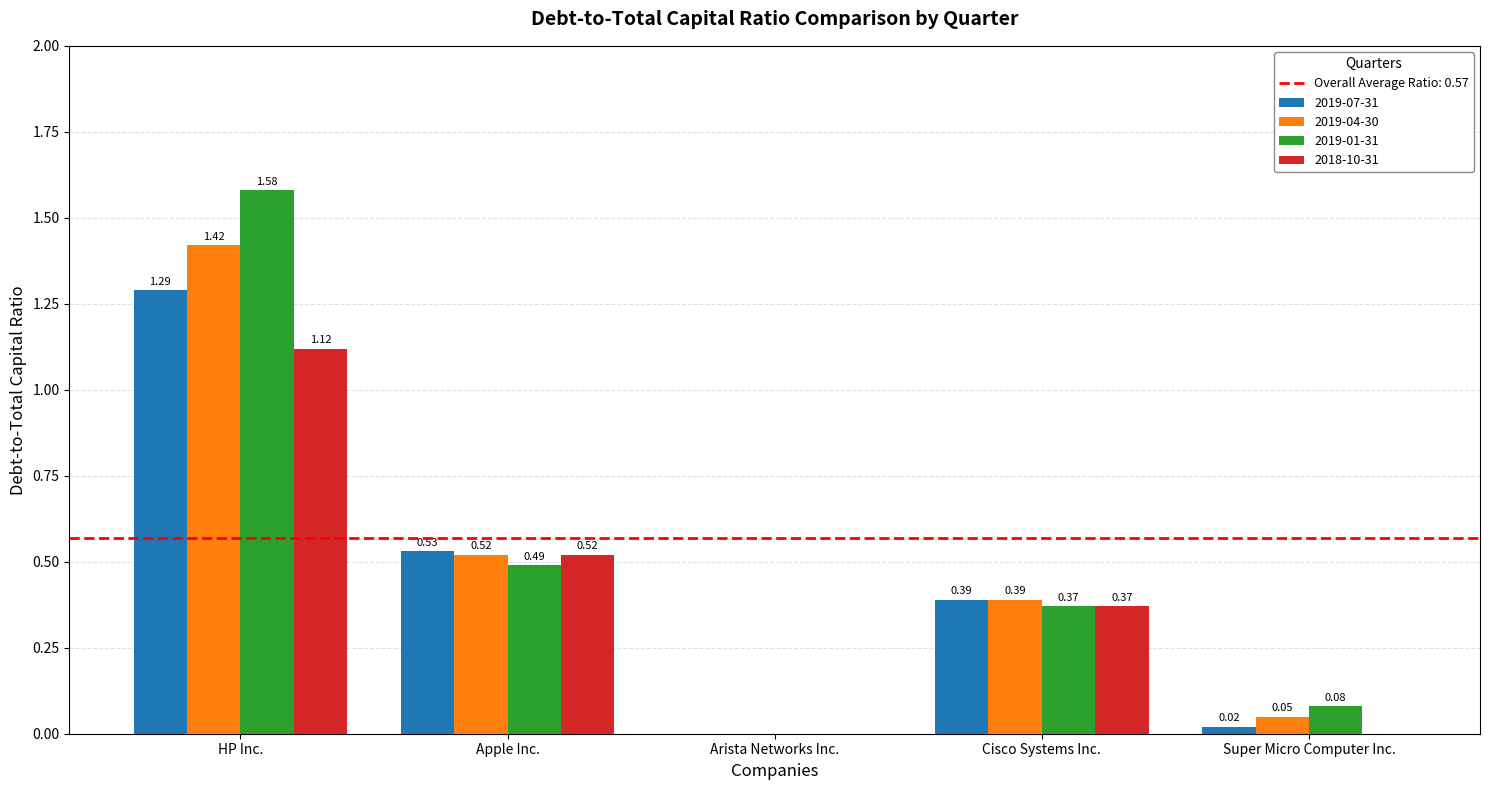

What is the sum of all 2019-07-31 values?

2.2